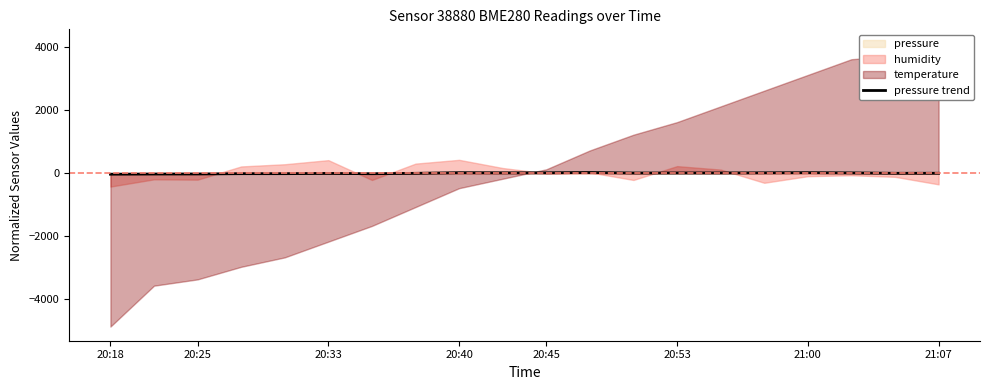

How many data points does each series have?

20